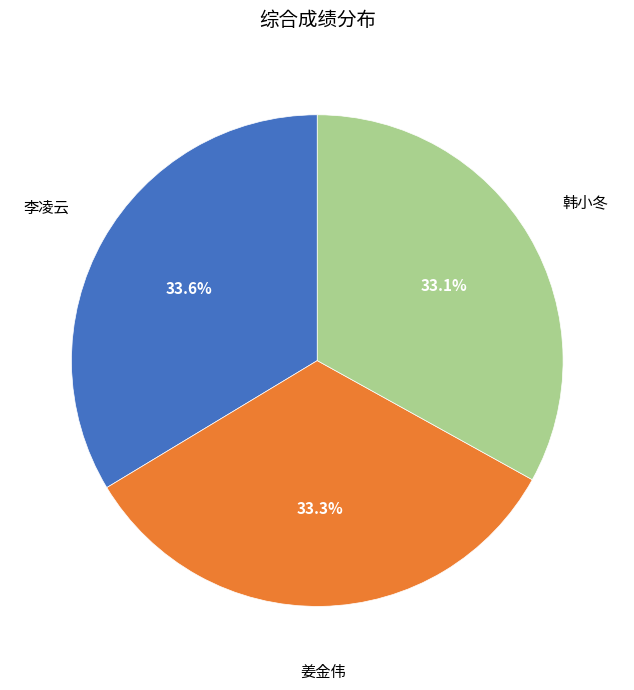

To the nearest percent, what is the average slice percentage?

33%